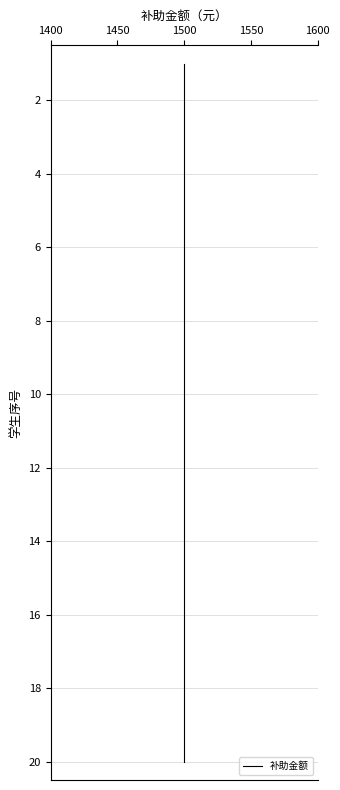

At which category does the chart reach its peak across all series?

1500